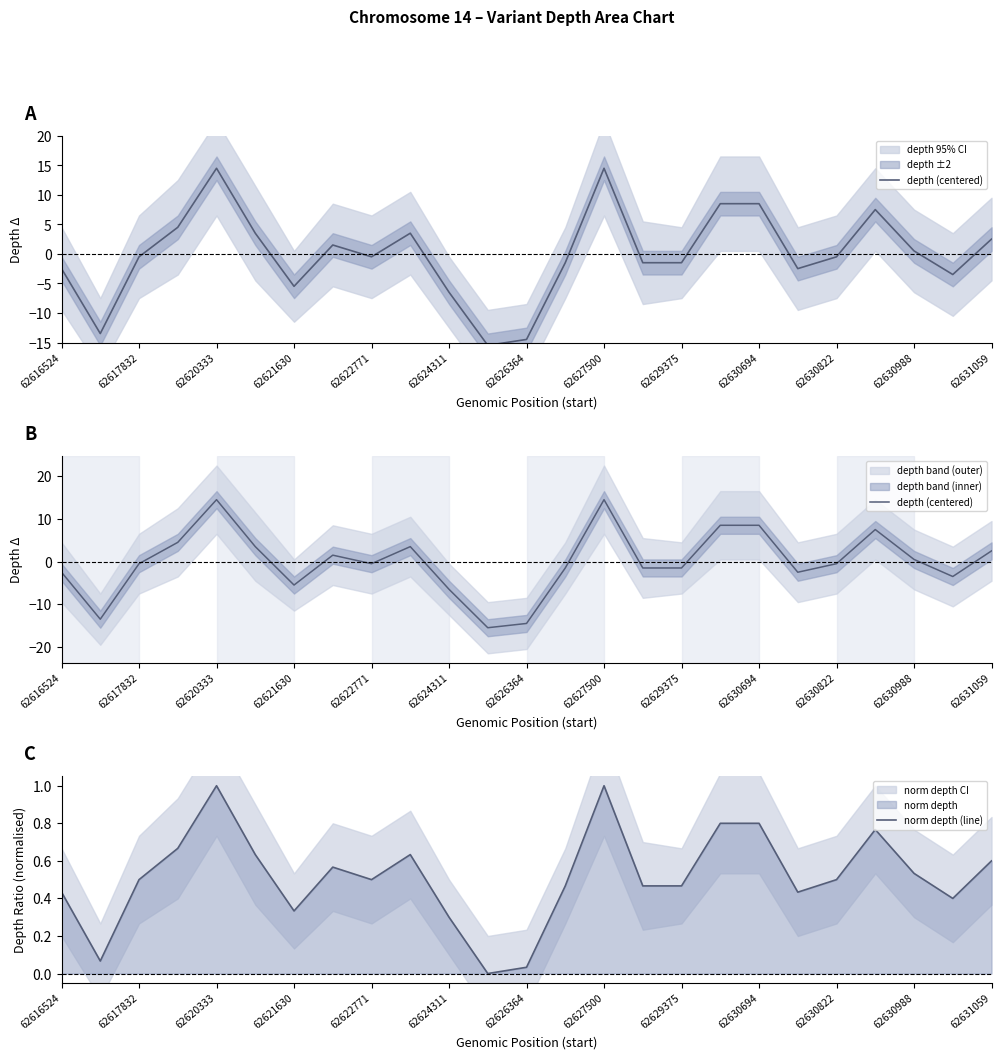

How many intersections are there between depth (centered) and norm depth (line)?

13